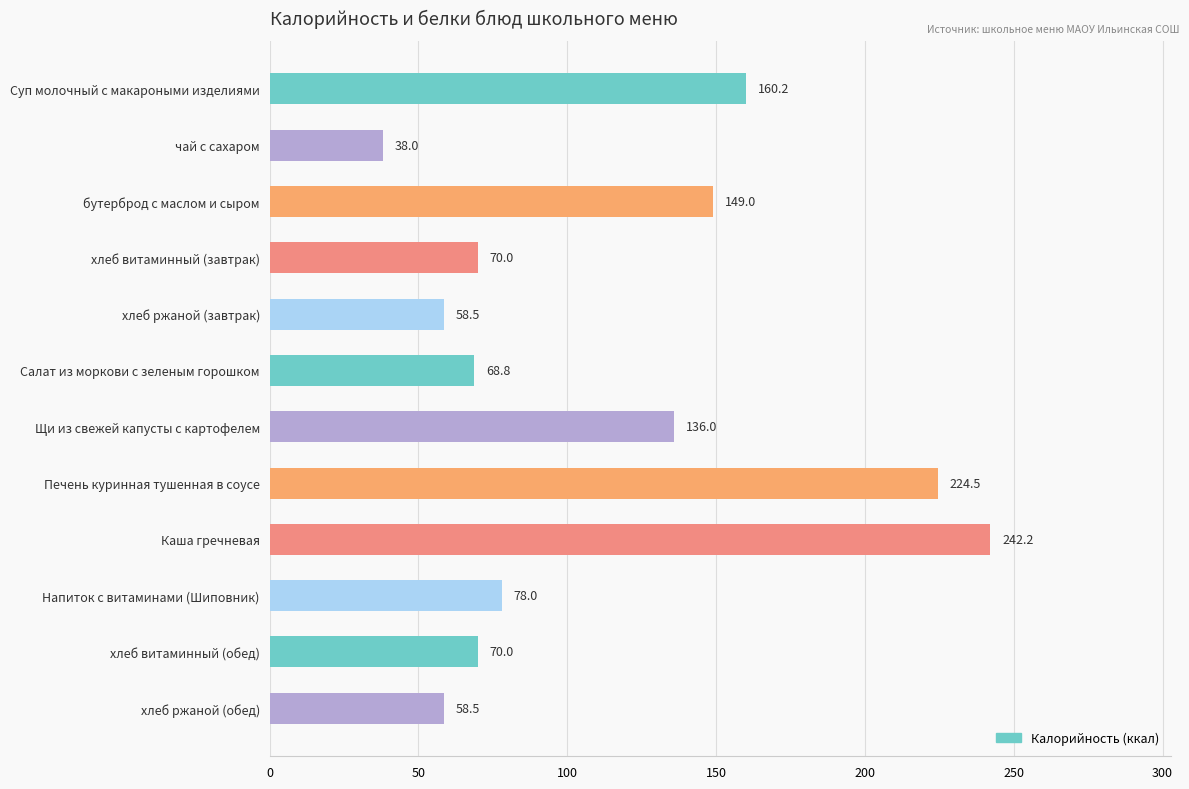

Approximately how many times larger is the value at Суп молочный с макароными изделиями compared to хлеб ржаной (завтрак)?

2.7